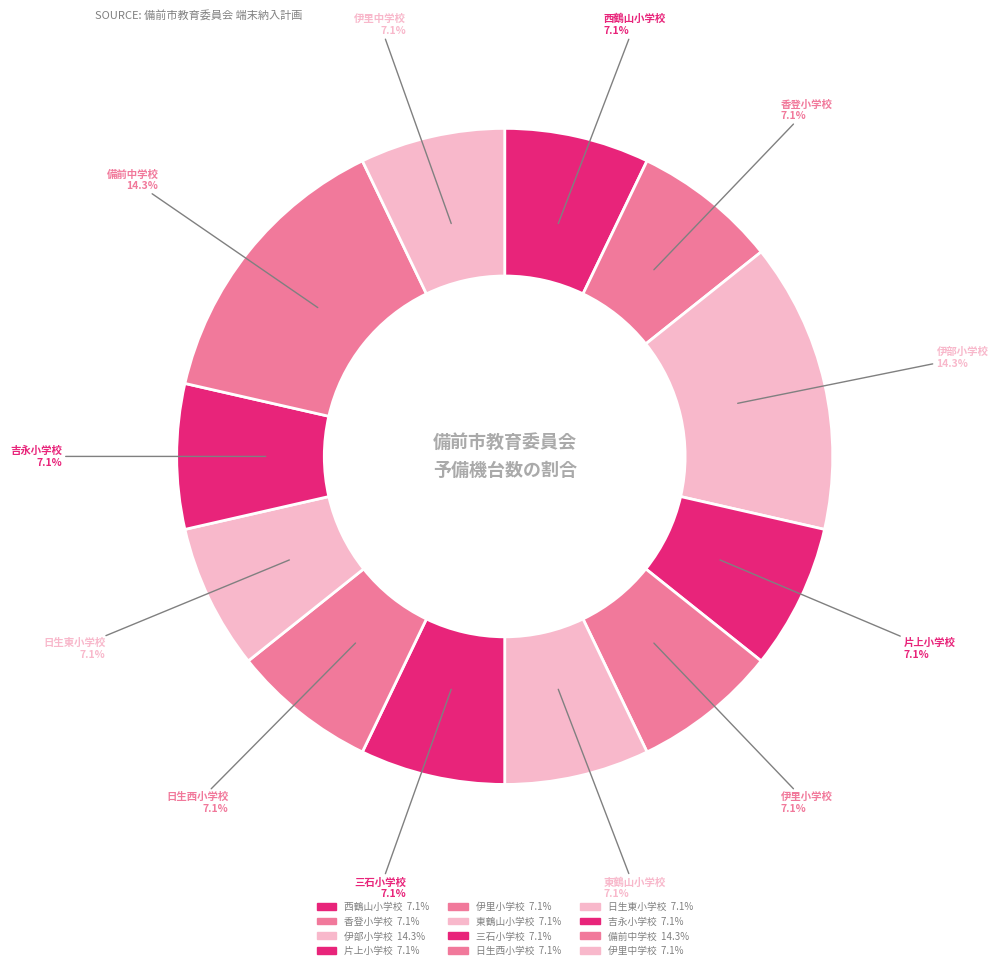

To the nearest percent, what portion does 吉永小学校 represent?

7%